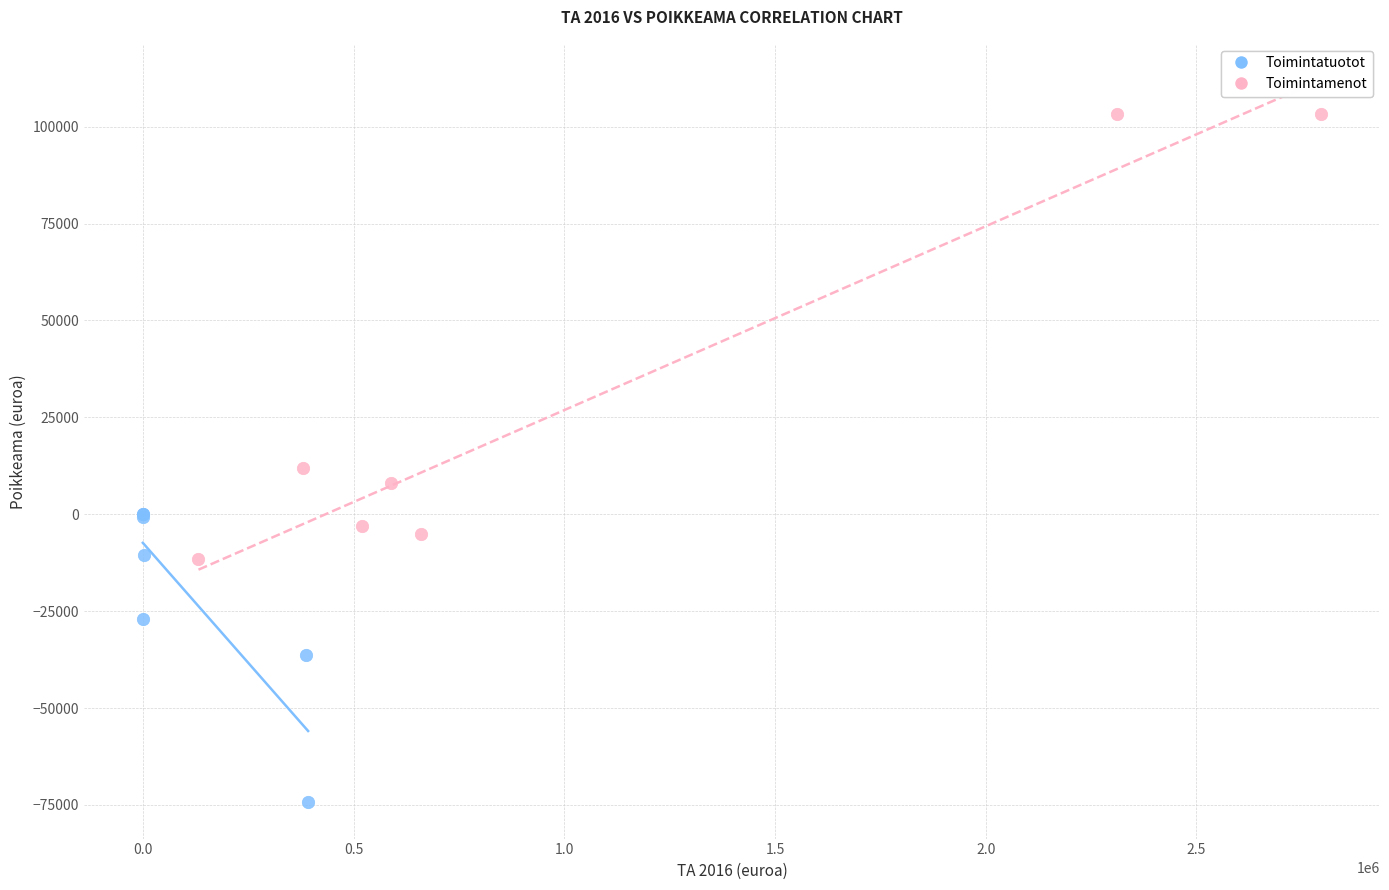

Which series contains the highest Y value?

Toimintamenot